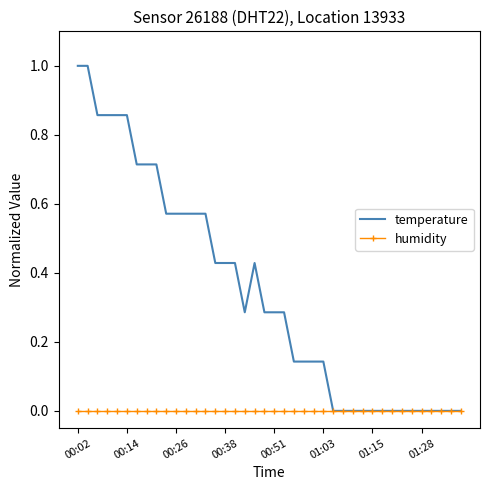

Which series has the largest total across all categories?

temperature